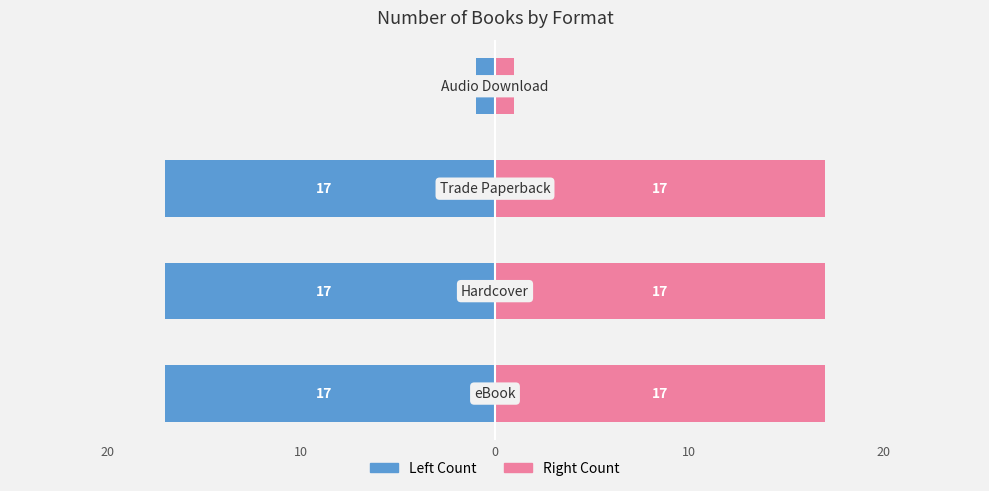

What is the average value of the Count (Left) series?

-13